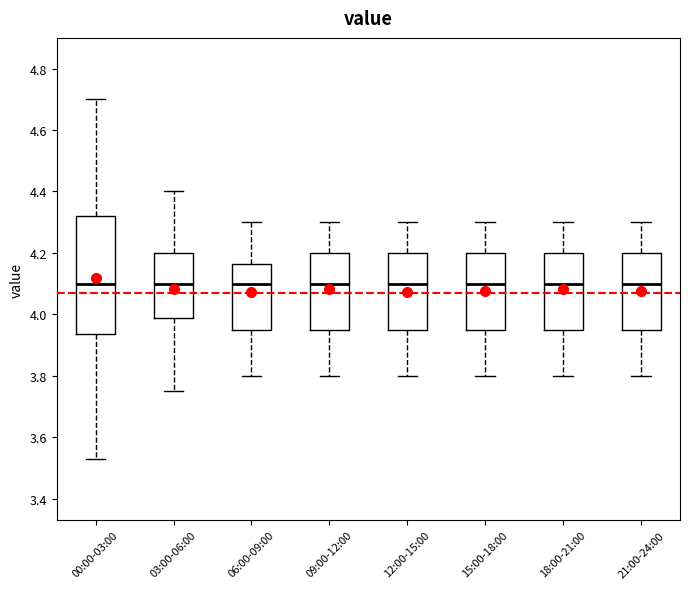

Reading left to right, read every box against the y-axis: the position of its median line, the range the box covers, and the ends of its whiskers. The values are not printed on the chart, so give them approximately, as read against the axis.

00:00-03:00: median 4.10, box 3.94 to 4.32, whiskers 3.54 to 4.70
03:00-06:00: median 4.10, box 3.98 to 4.20, whiskers 3.76 to 4.40
06:00-09:00: median 4.10, box 3.96 to 4.16, whiskers 3.80 to 4.30
09:00-12:00: median 4.10, box 3.96 to 4.20, whiskers 3.80 to 4.30
12:00-15:00: median 4.10, box 3.96 to 4.20, whiskers 3.80 to 4.30
15:00-18:00: median 4.10, box 3.96 to 4.20, whiskers 3.80 to 4.30
18:00-21:00: median 4.10, box 3.96 to 4.20, whiskers 3.80 to 4.30
21:00-24:00: median 4.10, box 3.96 to 4.20, whiskers 3.80 to 4.30